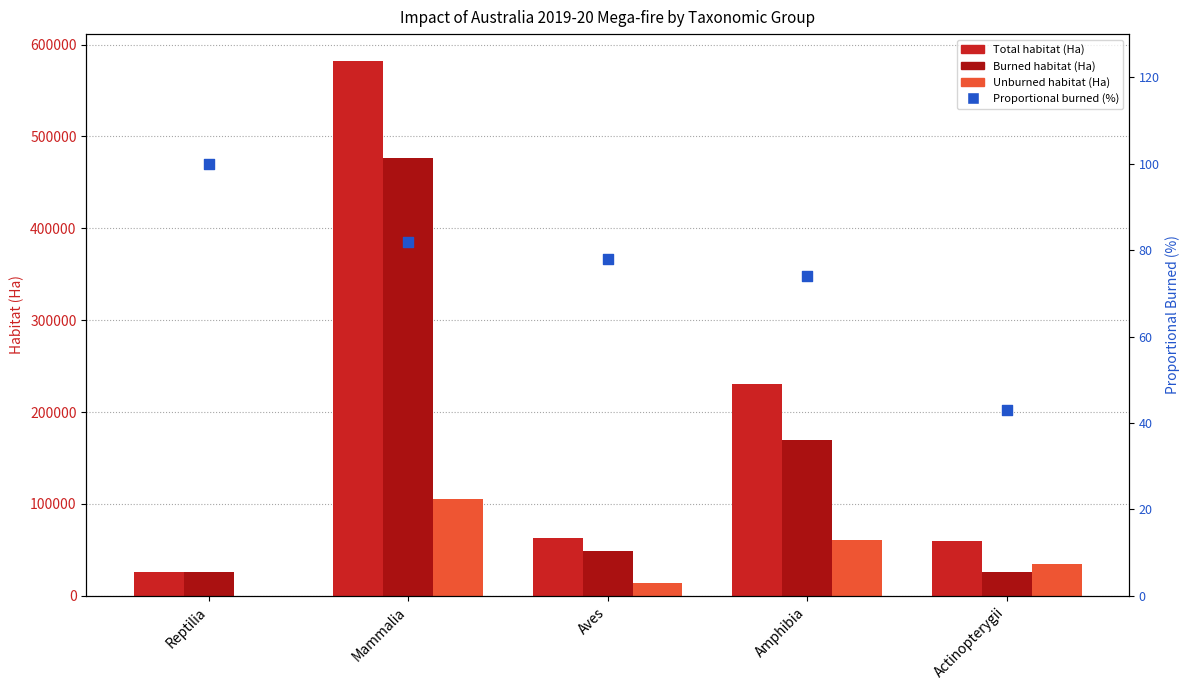

At which category is the sum across all series the highest?

Mammalia